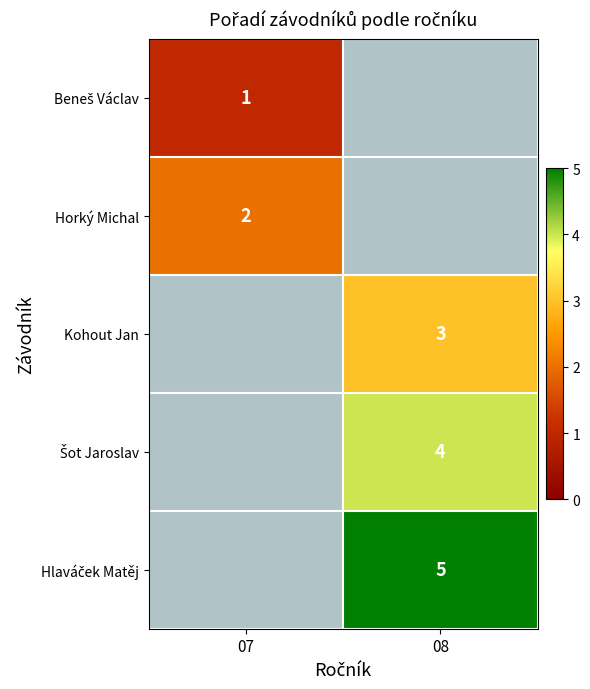

How many distinct data groups are displayed?

5